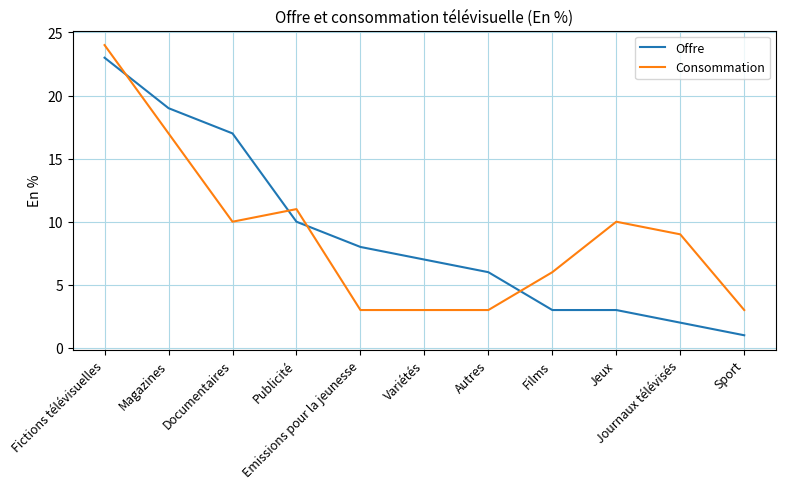

True or false: Offre and Consommation intersect in this chart.

True